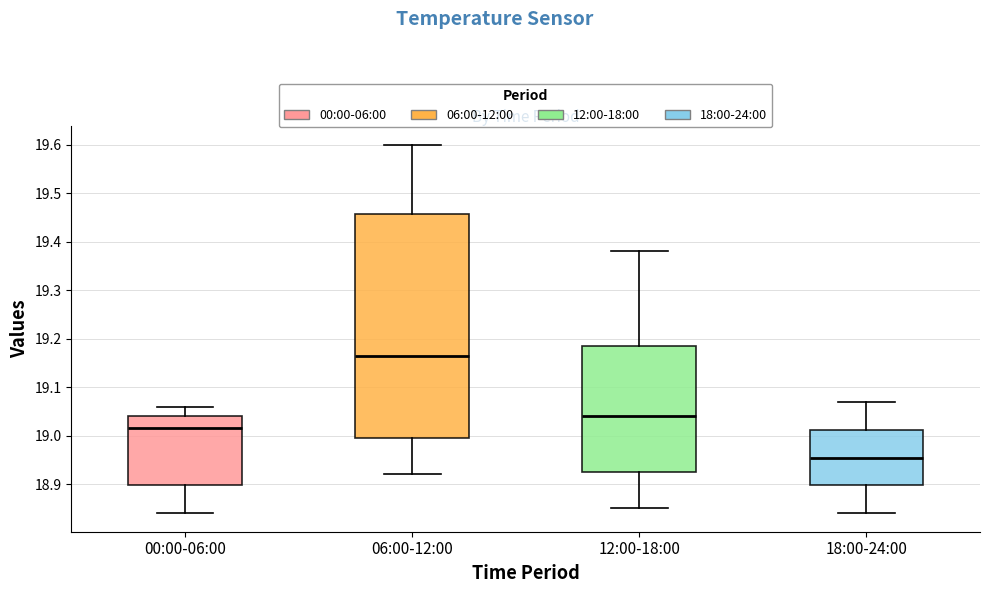

Which box has the lowest median line?

18:00-24:00